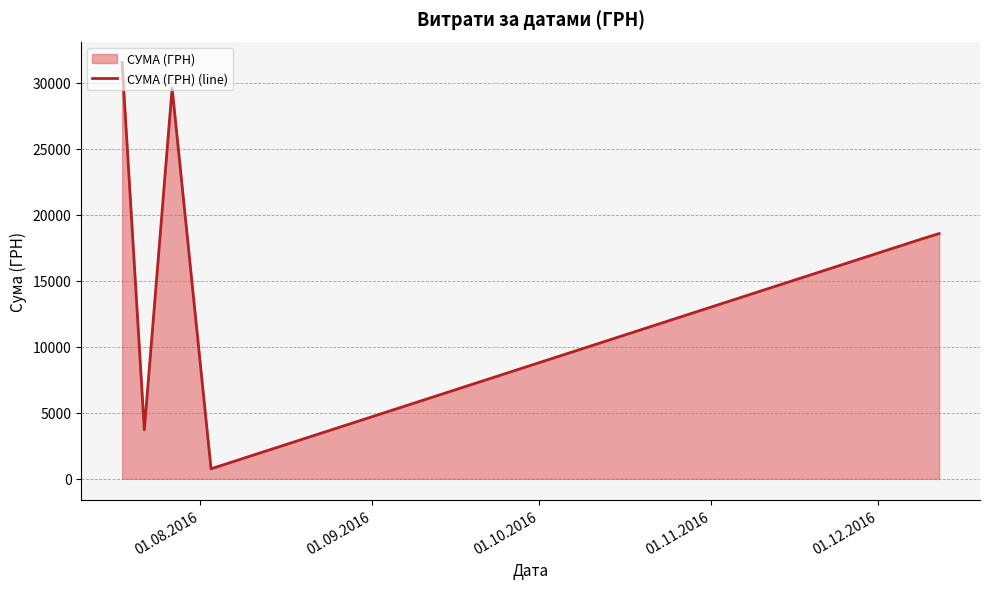

What is the minimum value shown in the chart?

766.5